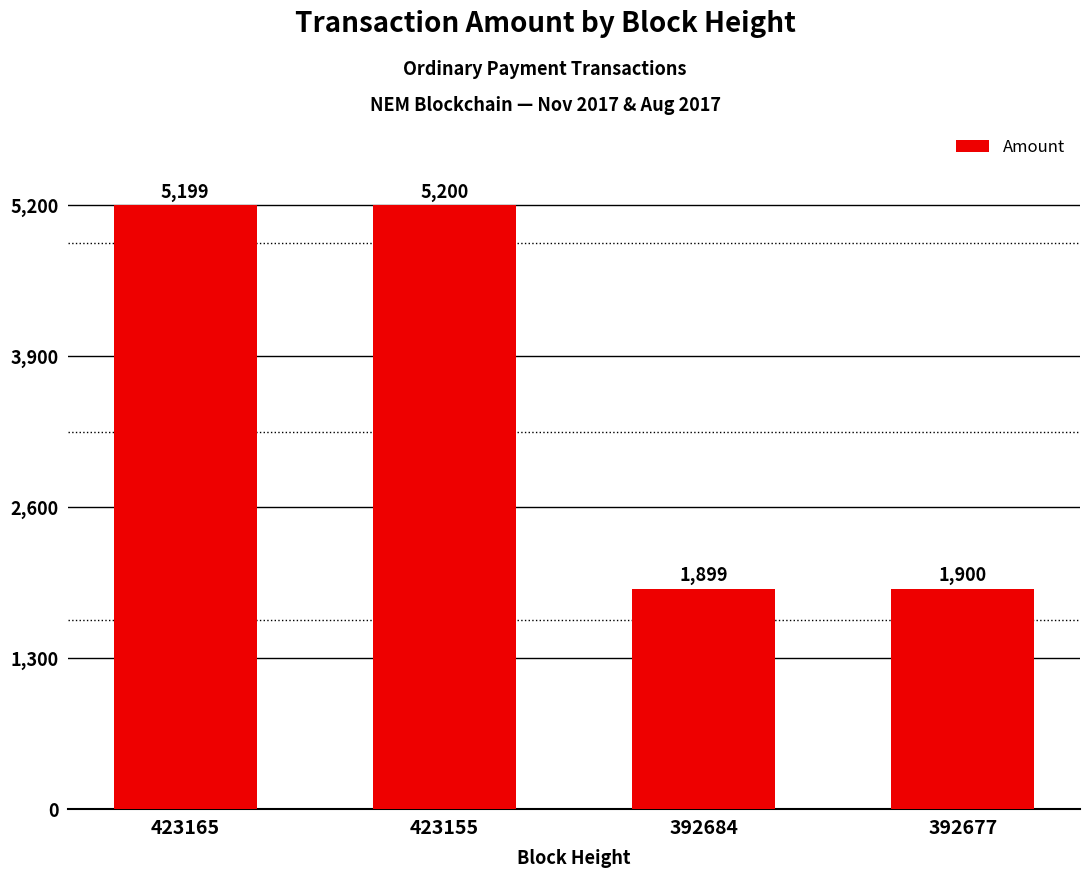

How many data points are less than 5199?

2